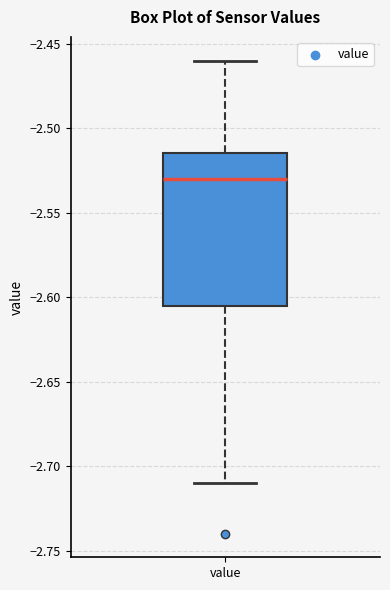

Transcribe this box plot: give where the median line is, the range the box spans, and where the two whiskers end, as read against the y-axis. The values are not printed on the chart, so give them approximately, as read against the axis.

median -2.530, box -2.605 to -2.515, whiskers -2.710 to -2.460